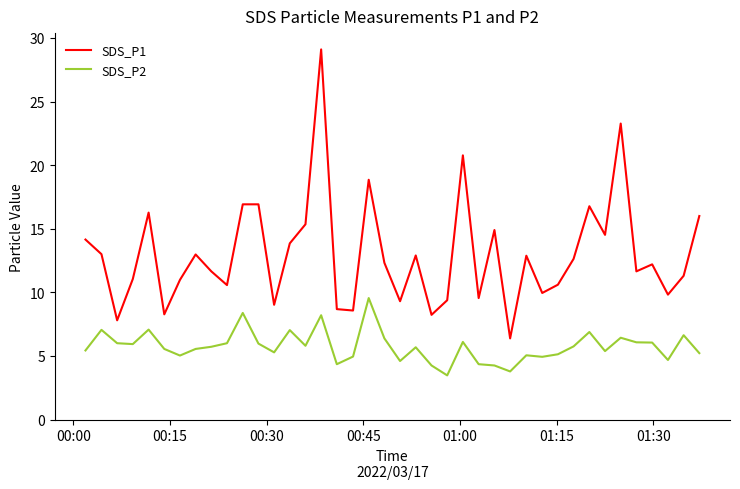

Which series has the largest total across all categories?

SDS_P1